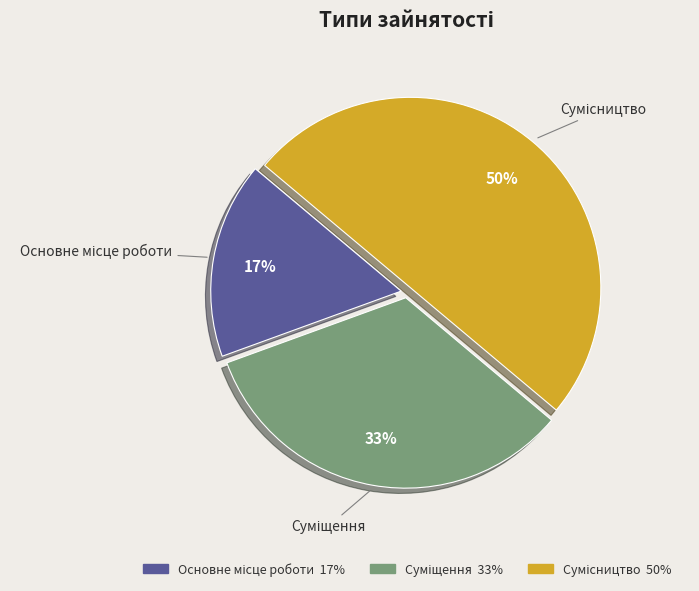

To the nearest percent, what is the average slice percentage?

33%